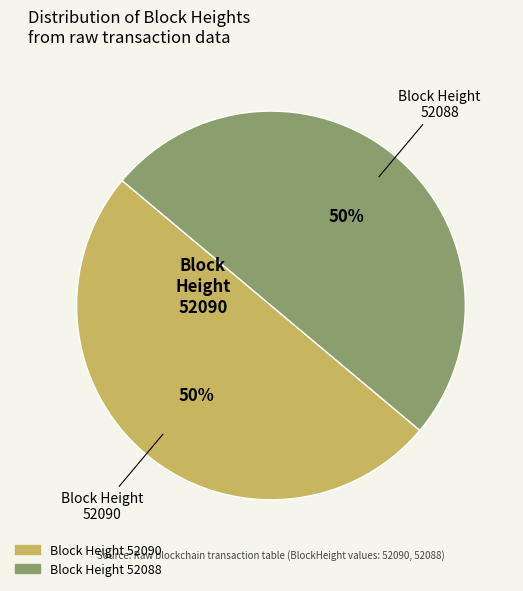

To the nearest percent, what is the average slice percentage?

50%